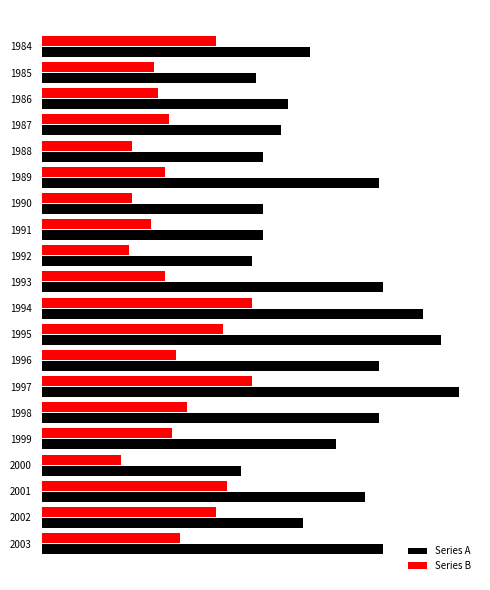

What are all the series names shown in the legend?

Series A, Series B